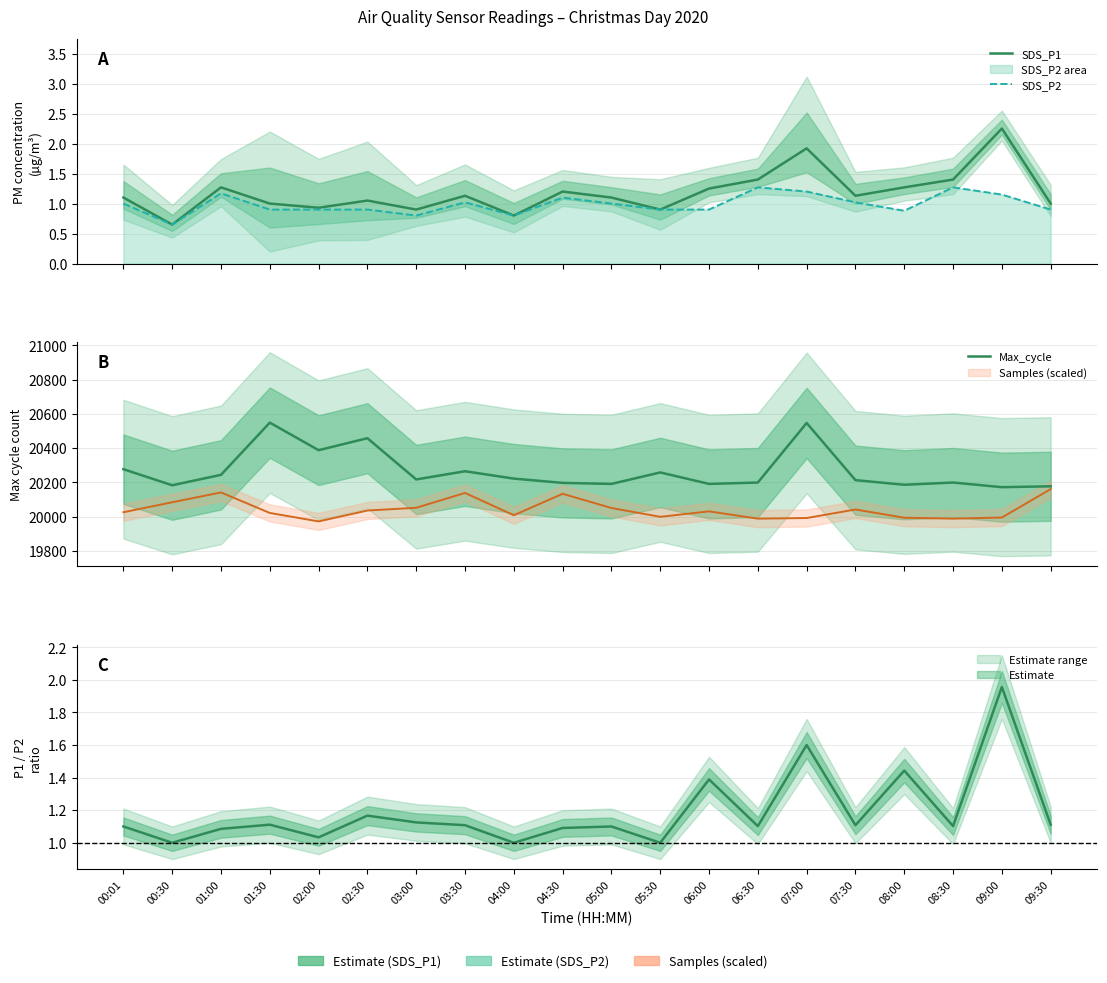

Reading left to right, what are all the values shown in this chart?

SDS_P1: 00:01=1.1	00:30=0.7	01:00=1.3	01:30=1.0	02:00=0.9	02:30=1.1	03:00=0.9	03:30=1.1	04:00=0.8	04:30=1.2	05:00=1.1	05:30=0.9	06:00=1.2	06:30=1.4	07:00=1.9	07:30=1.1	08:00=1.3	08:30=1.4	09:00=2.2	09:30=1.0
SDS_P2: 00:01=1.0	00:30=0.7	01:00=1.2	01:30=0.9	02:00=0.9	02:30=0.9	03:00=0.8	03:30=1.0	04:00=0.8	04:30=1.1	05:00=1.0	05:30=0.9	06:00=0.9	06:30=1.3	07:00=1.2	07:30=1.0	08:00=0.9	08:30=1.3	09:00=1.1	09:30=0.9
Max_cycle: 00:01=20277.0	00:30=20183.0	01:00=20244.0	01:30=20549.0	02:00=20388.0	02:30=20458.0	03:00=20217.0	03:30=20265.0	04:00=20222.0	04:30=20197.0	05:00=20191.0	05:30=20258.0	06:00=20191.0	06:30=20199.0	07:00=20547.0	07:30=20213.0	08:00=20186.0	08:30=20199.0	09:00=20172.0	09:30=20177.0